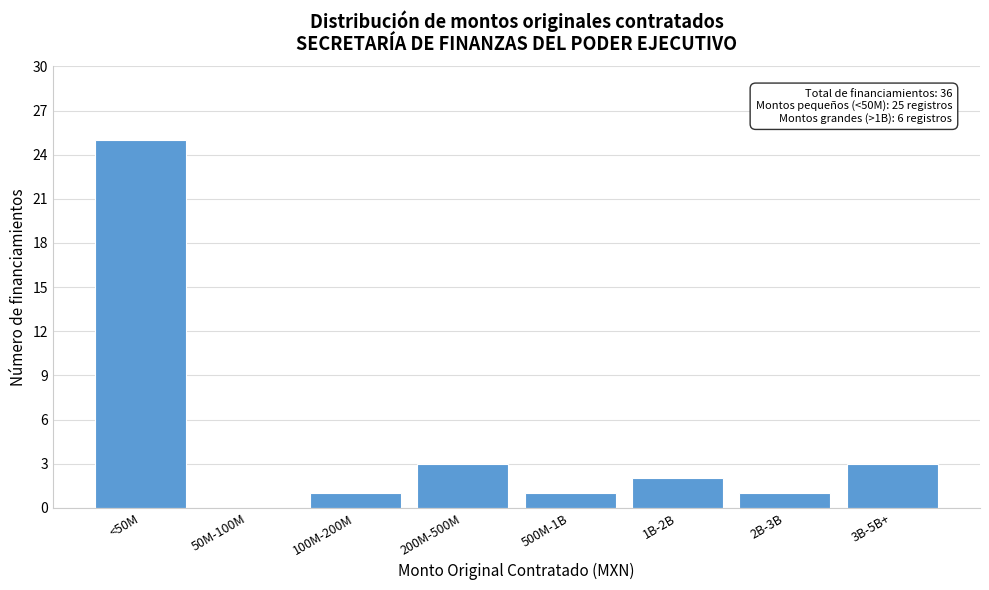

Reading left to right, what are all the values shown in this chart?

<50M=25	50M-100M=0	100M-200M=1	200M-500M=3	500M-1B=1	1B-2B=2	2B-3B=1	3B-5B+=3